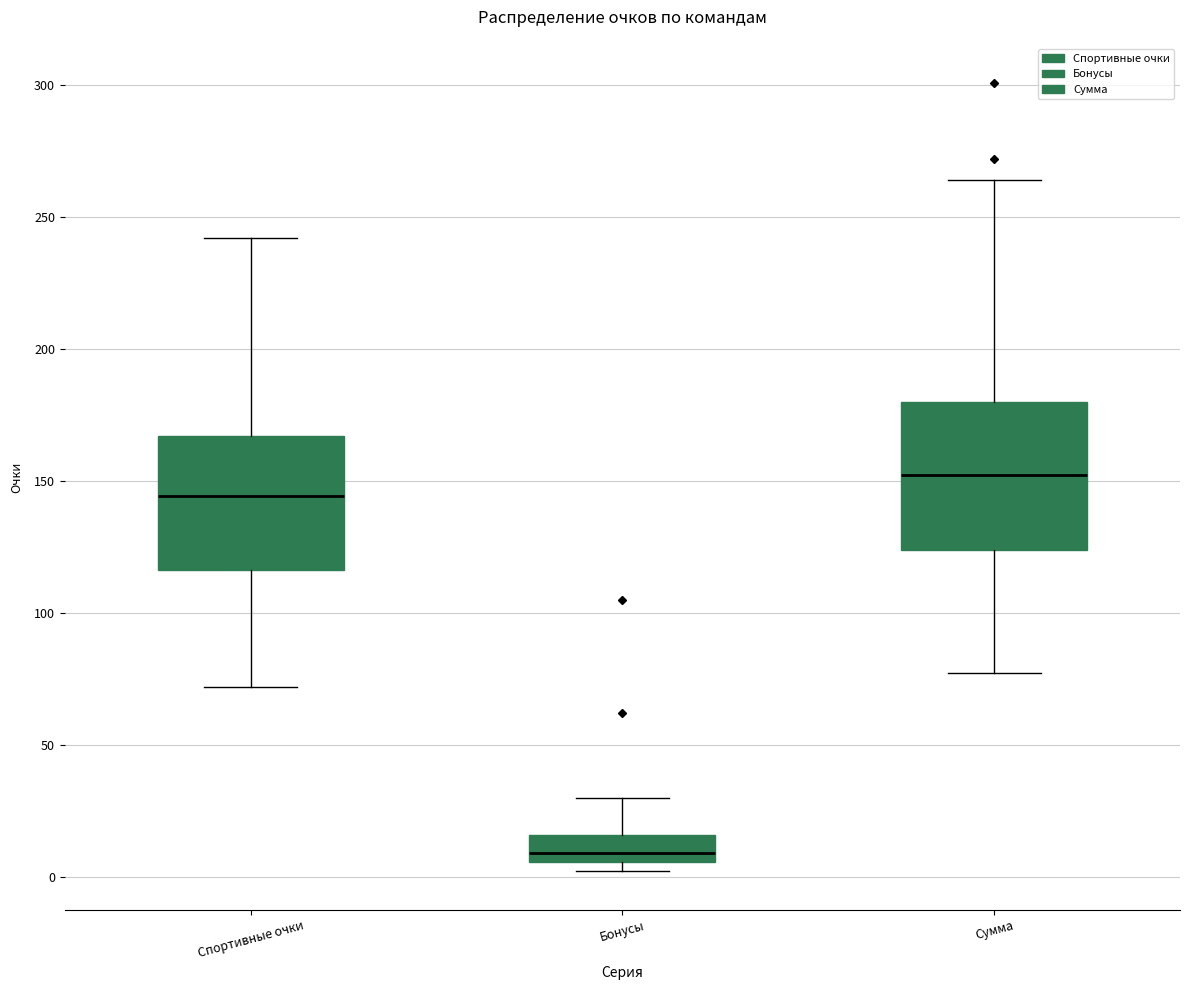

Where is the upper edge of the box for Сумма on the y-axis? The values are not printed on the chart, so give them approximately, as read against the axis.

180